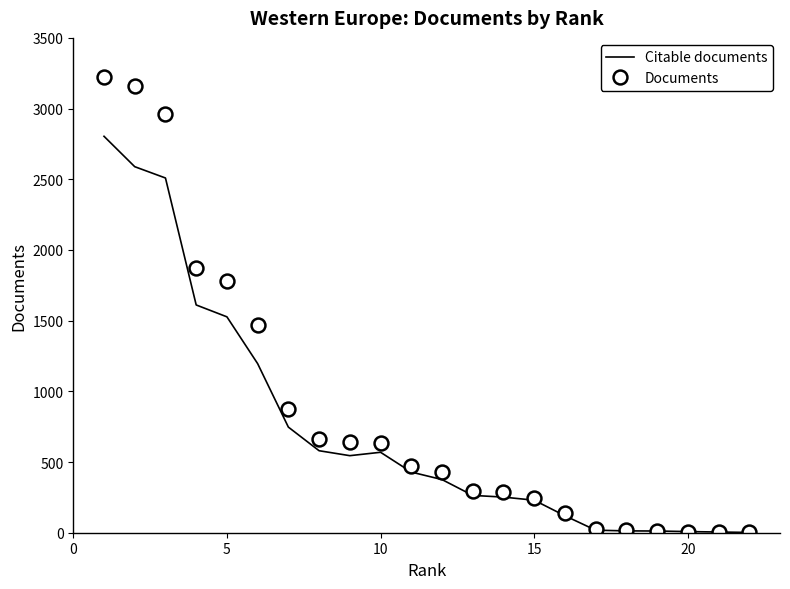

How many values in the Documents series are below 472?

11